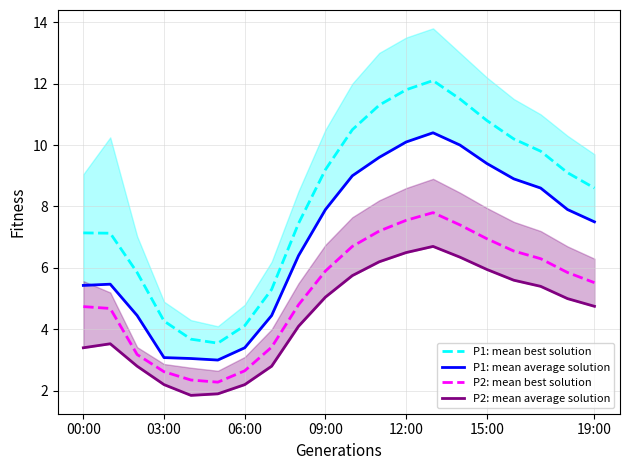

The P2: mean average solution series shows 5.0 at 18. True or false?

True